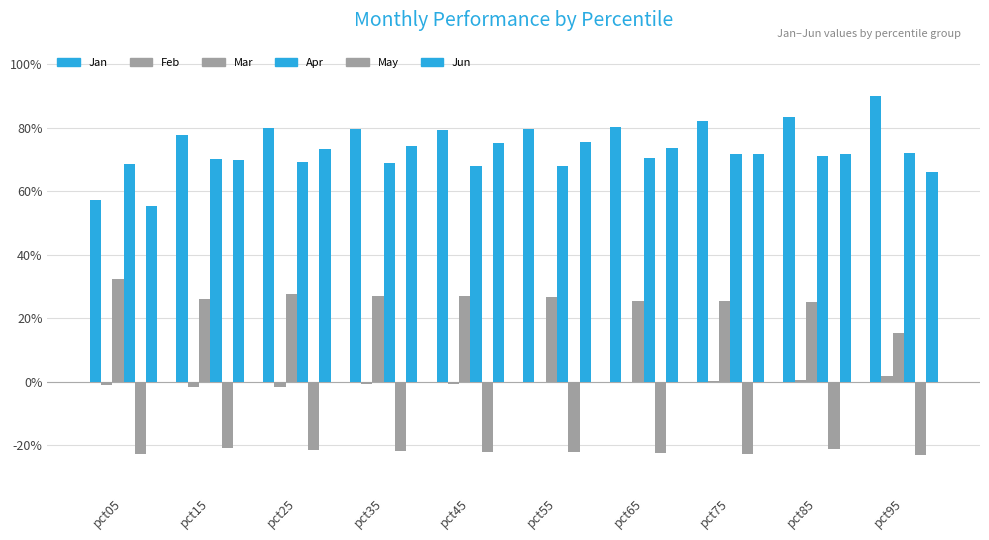

Reading right to left, transcribe all the data shown in this chart.

Jan: 0.9	0.8	0.8	0.8	0.8	0.8	0.8	0.8	0.8	0.6
Feb: 0.0	0.0	0.0	0.0	-0.0	-0.0	-0.0	-0.0	-0.0	-0.0
Mar: 0.2	0.3	0.3	0.3	0.3	0.3	0.3	0.3	0.3	0.3
Apr: 0.7	0.7	0.7	0.7	0.7	0.7	0.7	0.7	0.7	0.7
May: -0.2	-0.2	-0.2	-0.2	-0.2	-0.2	-0.2	-0.2	-0.2	-0.2
Jun: 0.7	0.7	0.7	0.7	0.8	0.8	0.7	0.7	0.7	0.6